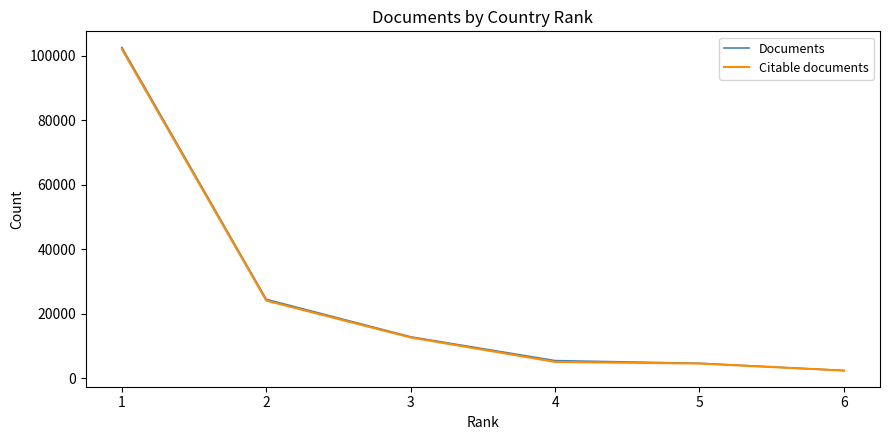

What is the sum of all Citable documents values?

150854